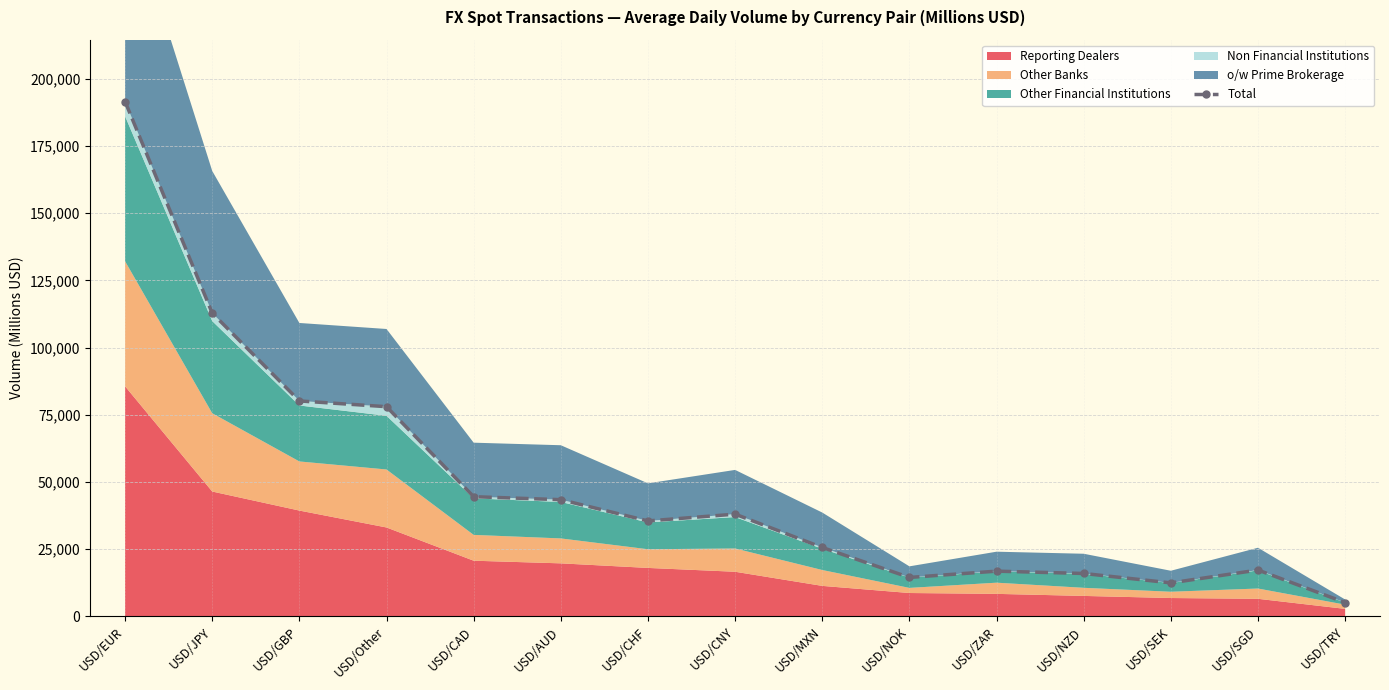

How many lines are shown in the chart?

1